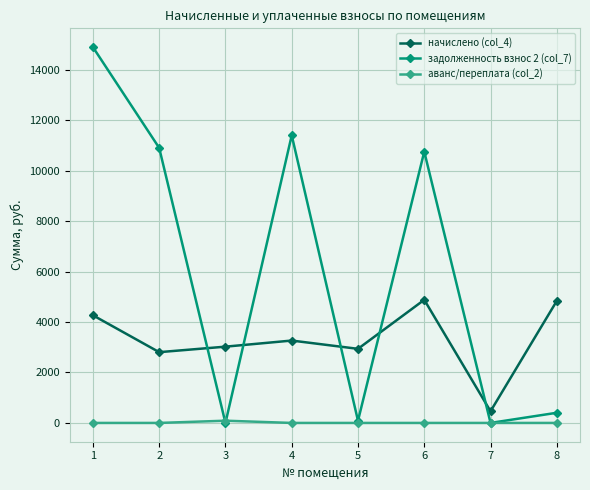

At how many categories does at least one series exceed 8689?

4